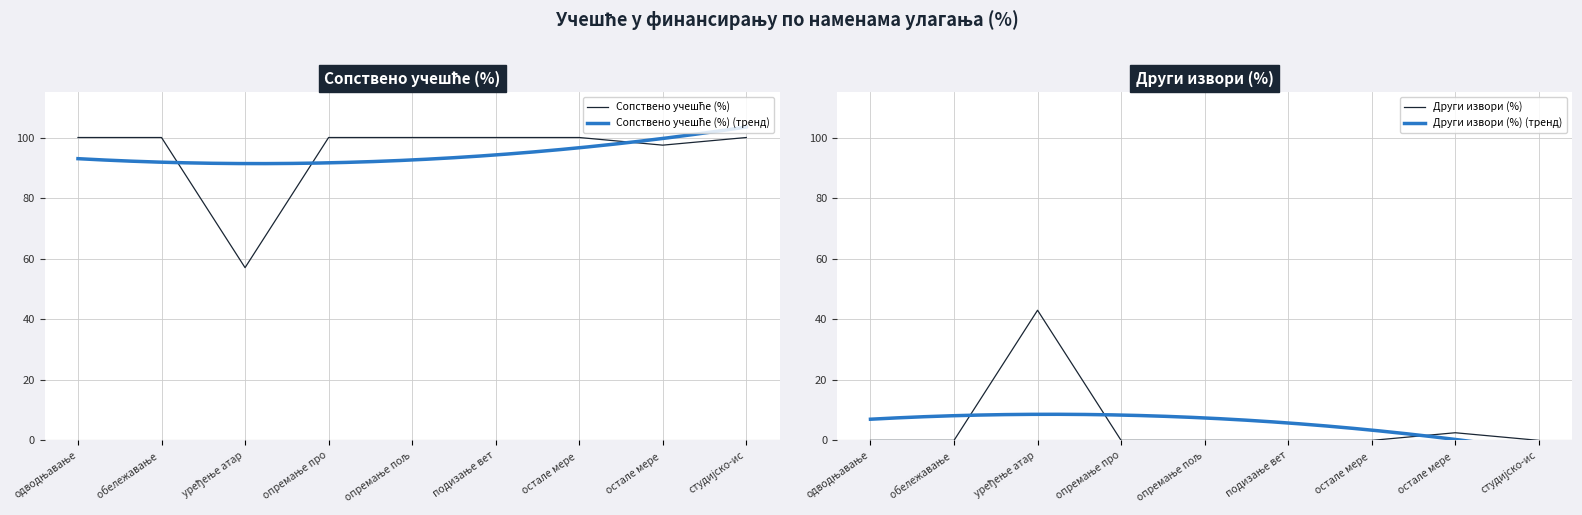

Does the chart have visible grid lines?

Yes